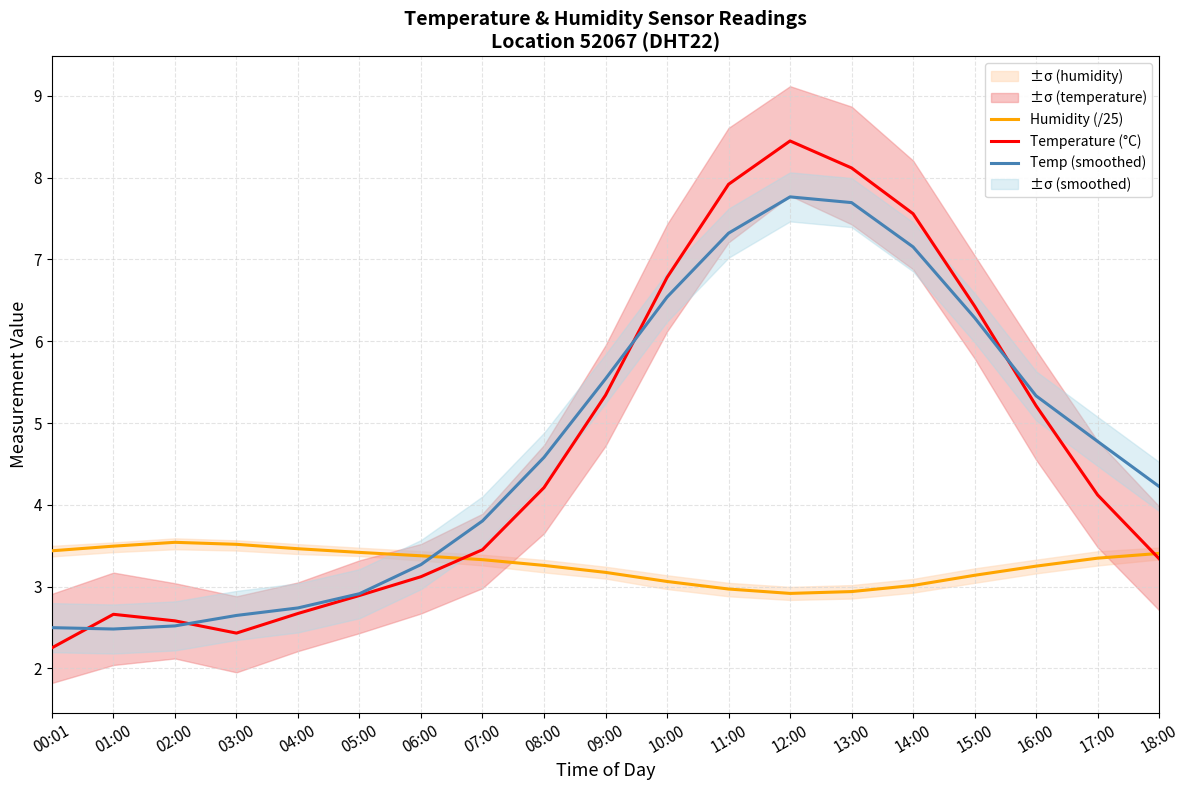

How many lines are shown in the chart?

3